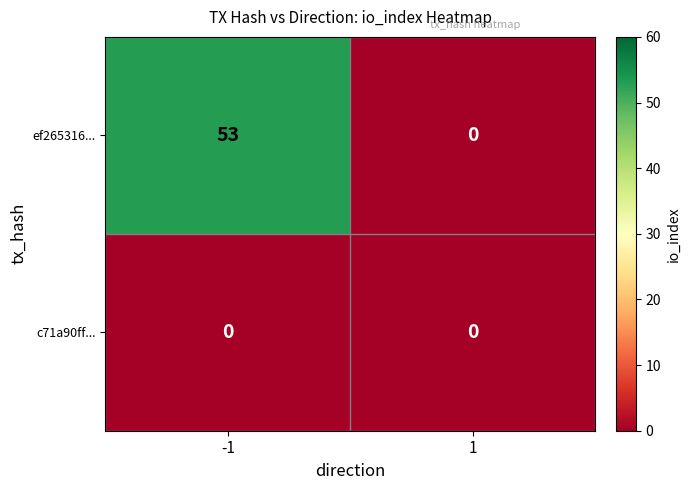

What is the difference between the ef265316... values at 1 and -1?

53